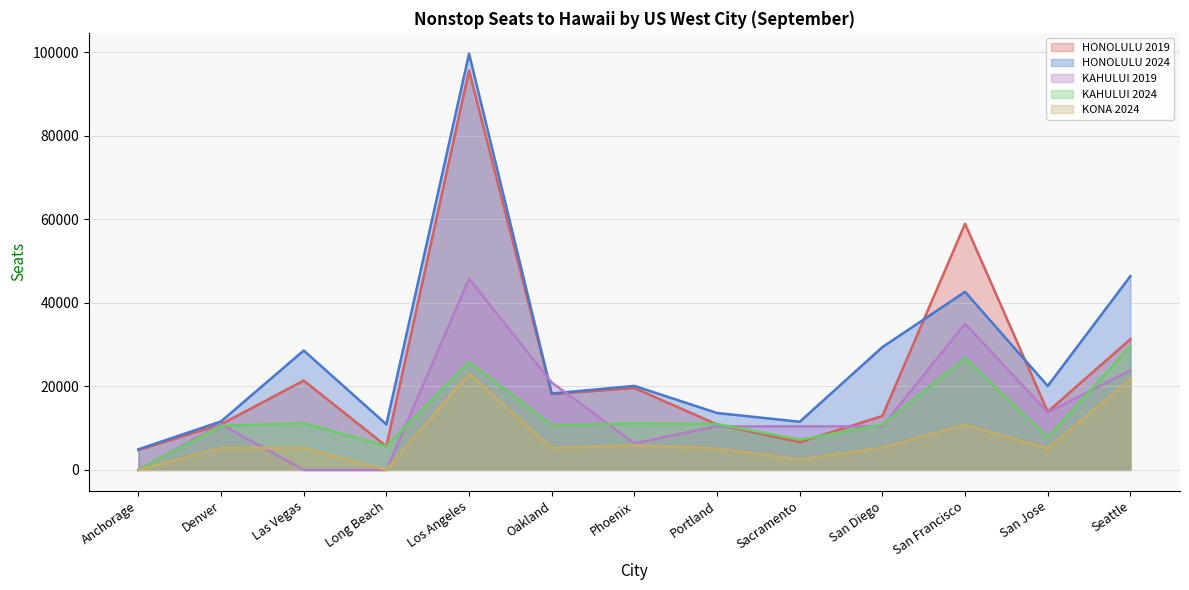

The HONOLULU 2024 series shows 4439 at Phoenix. True or false?

False